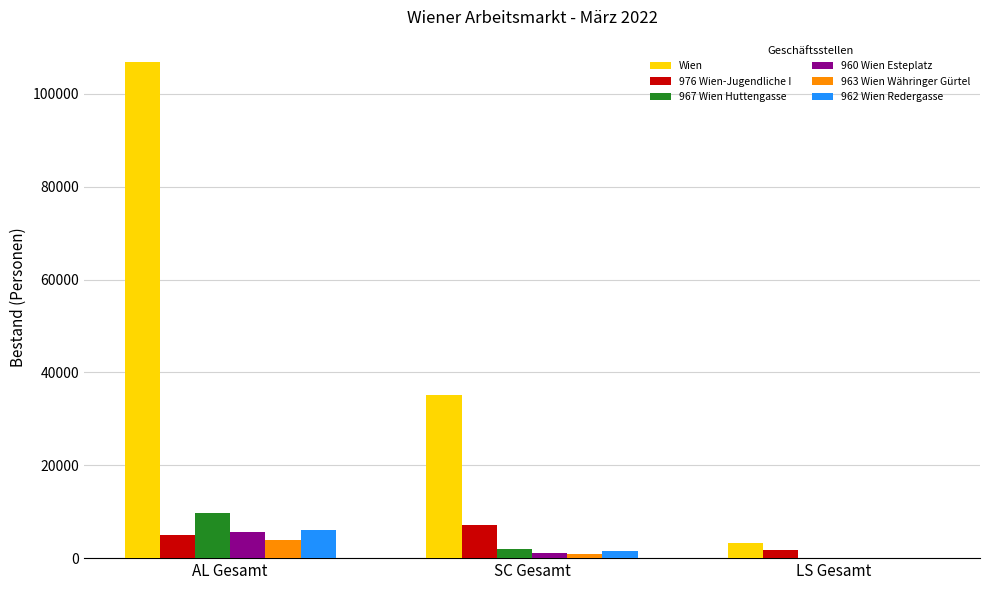

Between AL Gesamt and LS Gesamt, which series saw the biggest shift?

Wien